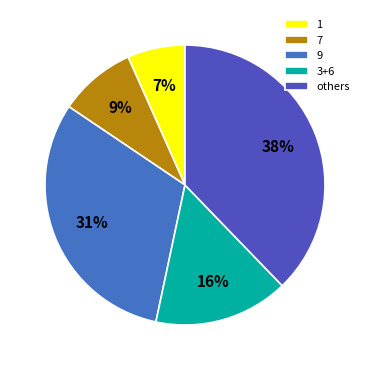

True or false: 7 accounts for 9% of the total.

True